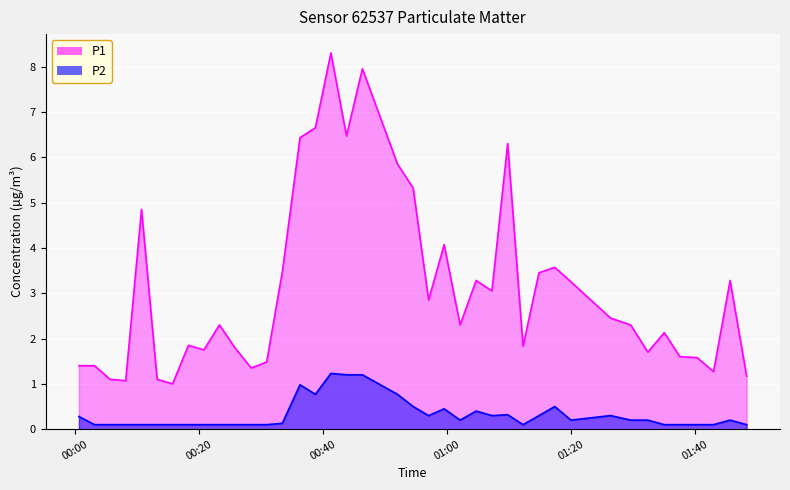

Is the value of P2 at 7 greater than the value of P1 at 39?

No